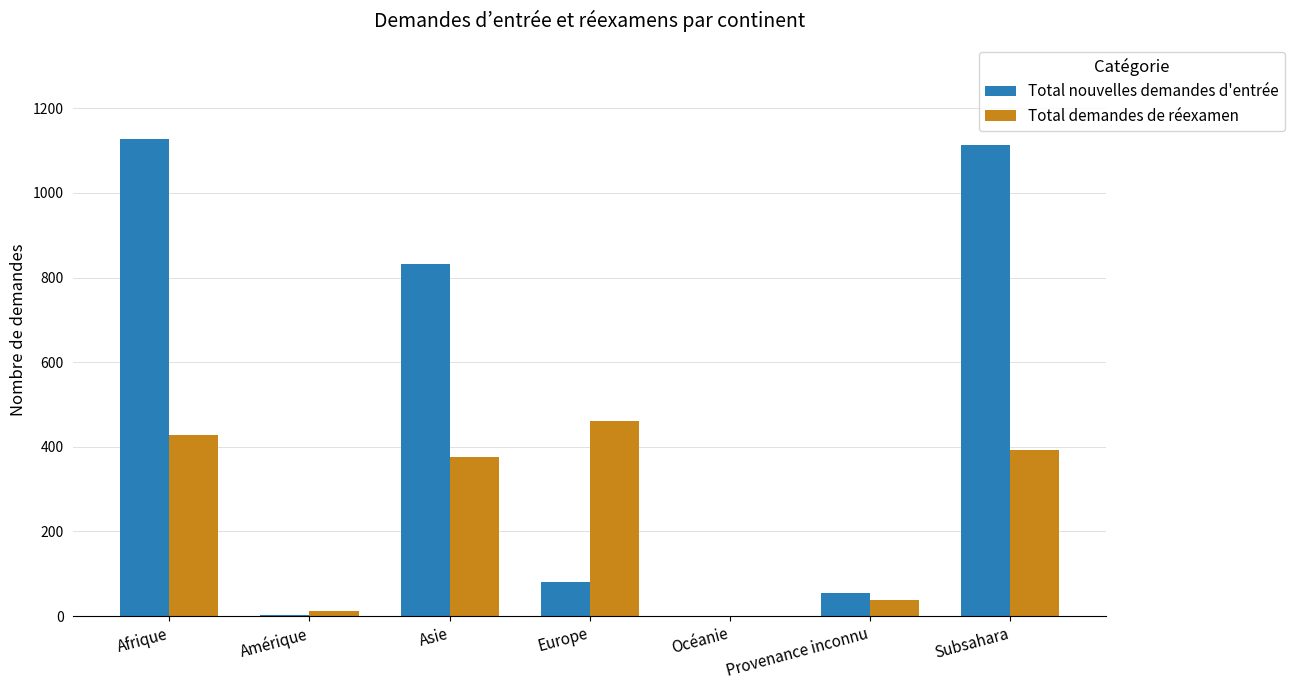

Is it true that Total nouvelles demandes d'entrée equals 831 at Asie?

True